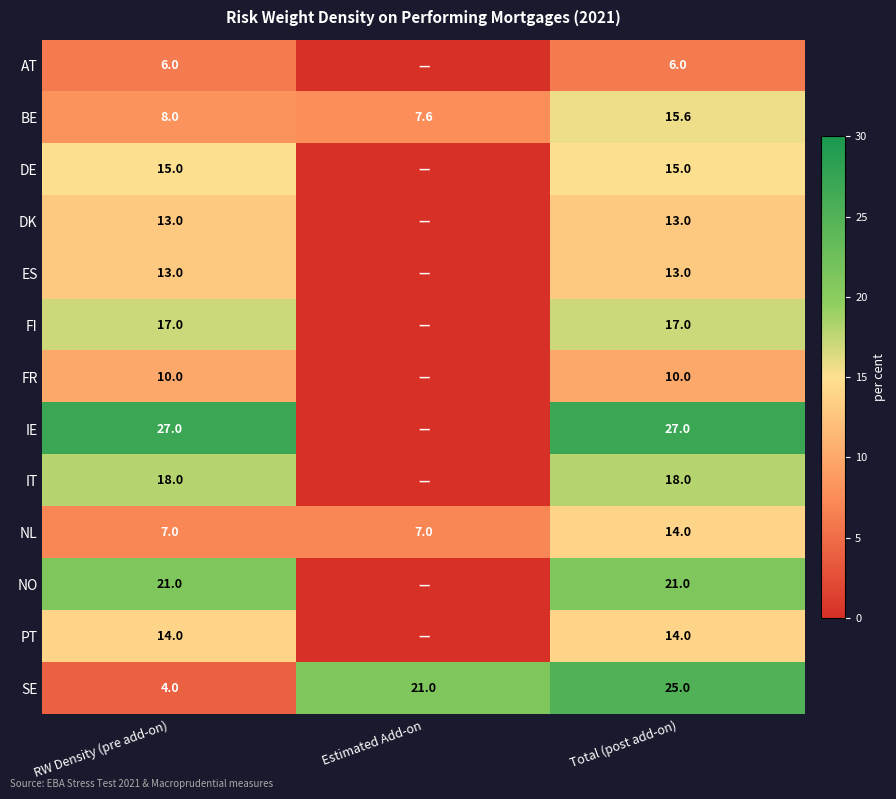

What is the total value across all series at RW Density (pre add-on)?

173.0